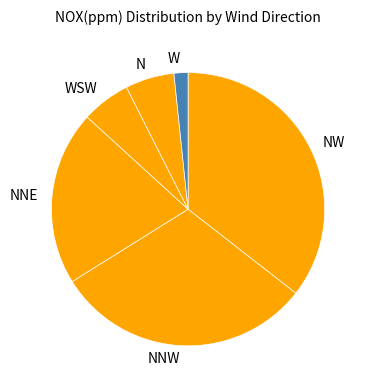

True or false: N accounts for 20% of the total.

False